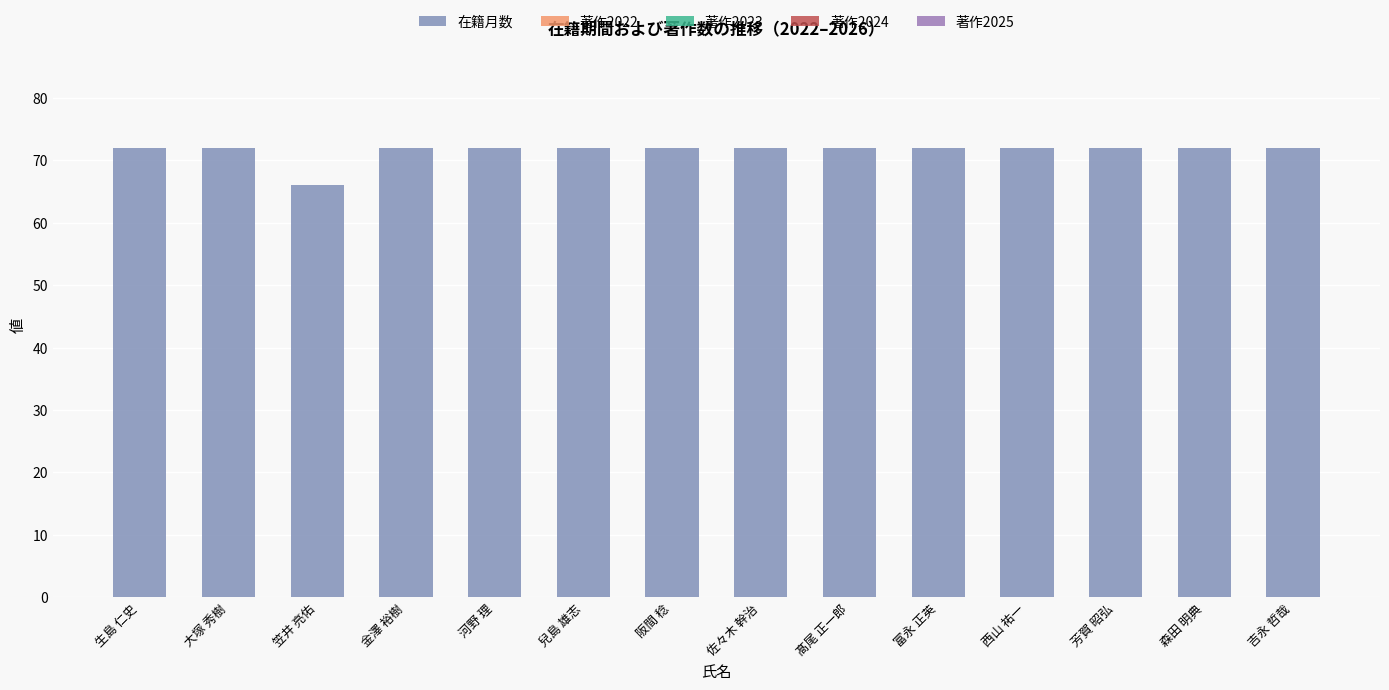

Between 生島 仁史 and 芳賀 昭弘, which is larger?

生島 仁史